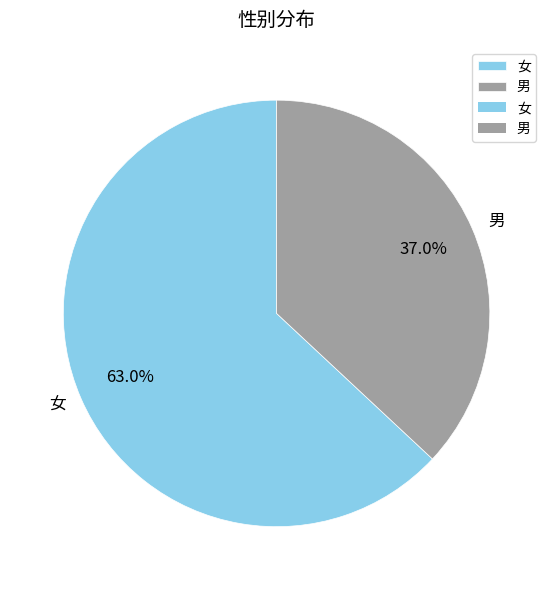

True or false: 男 accounts for 29% of the total.

False